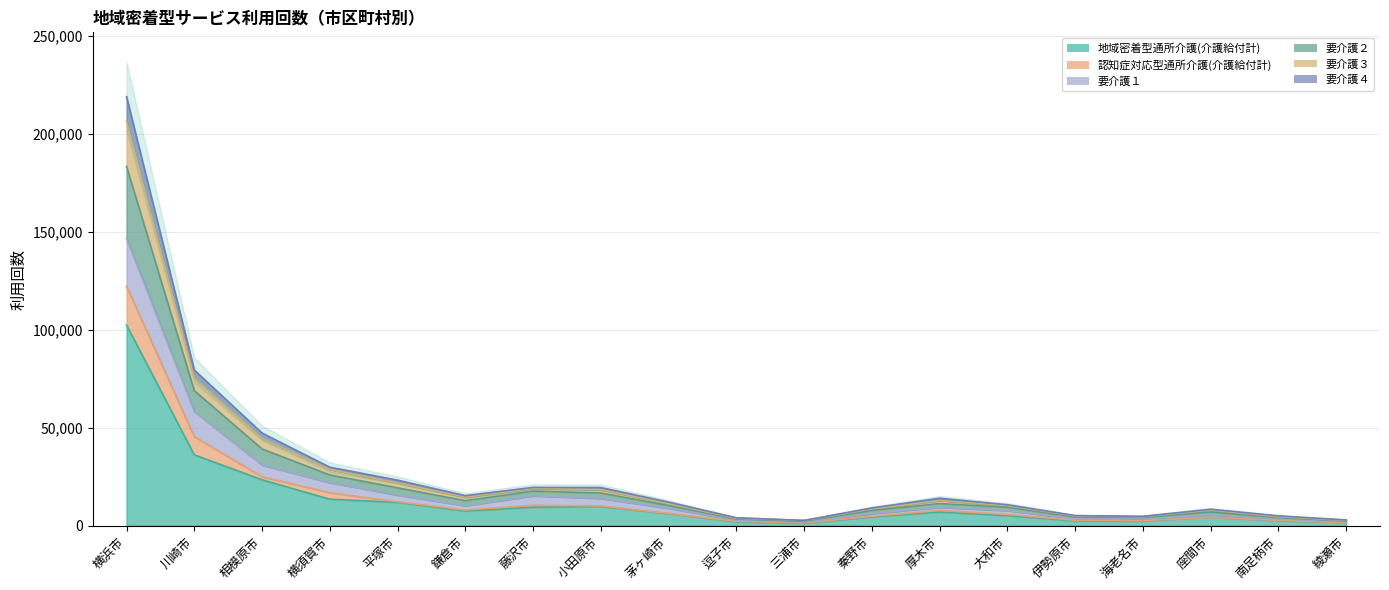

Between 川崎市 and 相模原市, which series saw the biggest shift?

要介護２